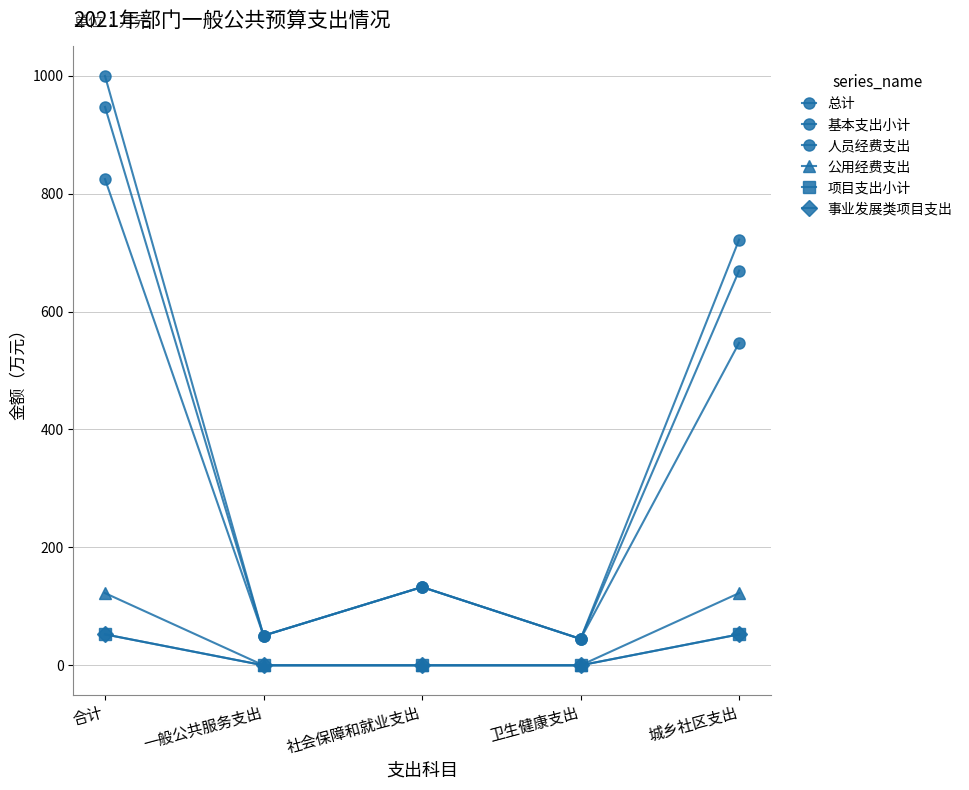

Does the chart have visible grid lines?

Yes